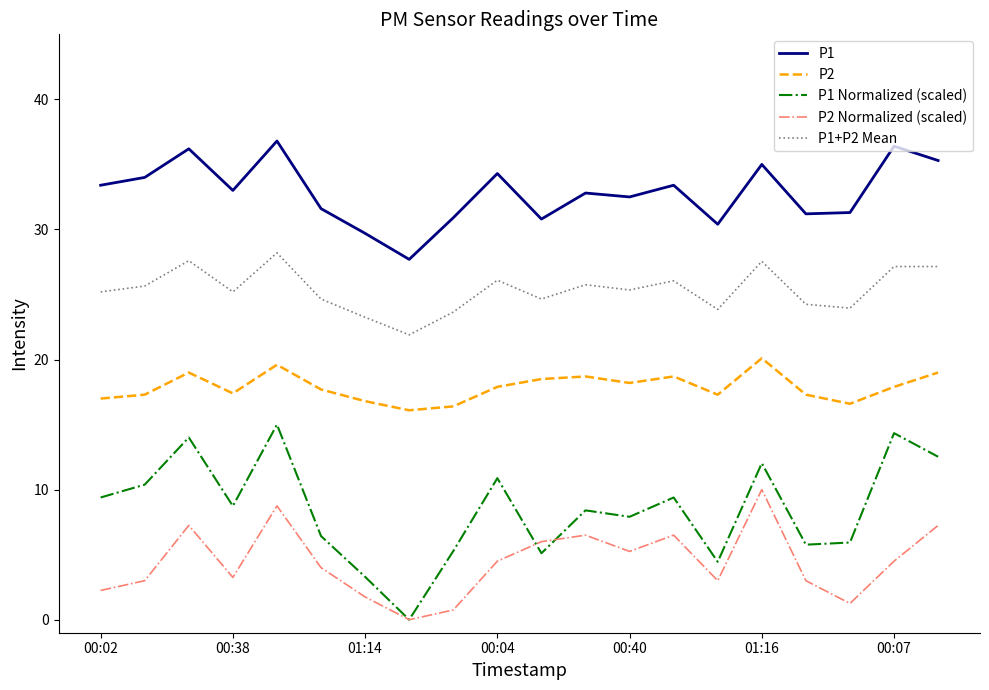

True or false: P1 Normalized (scaled) and P1 intersect in this chart.

False